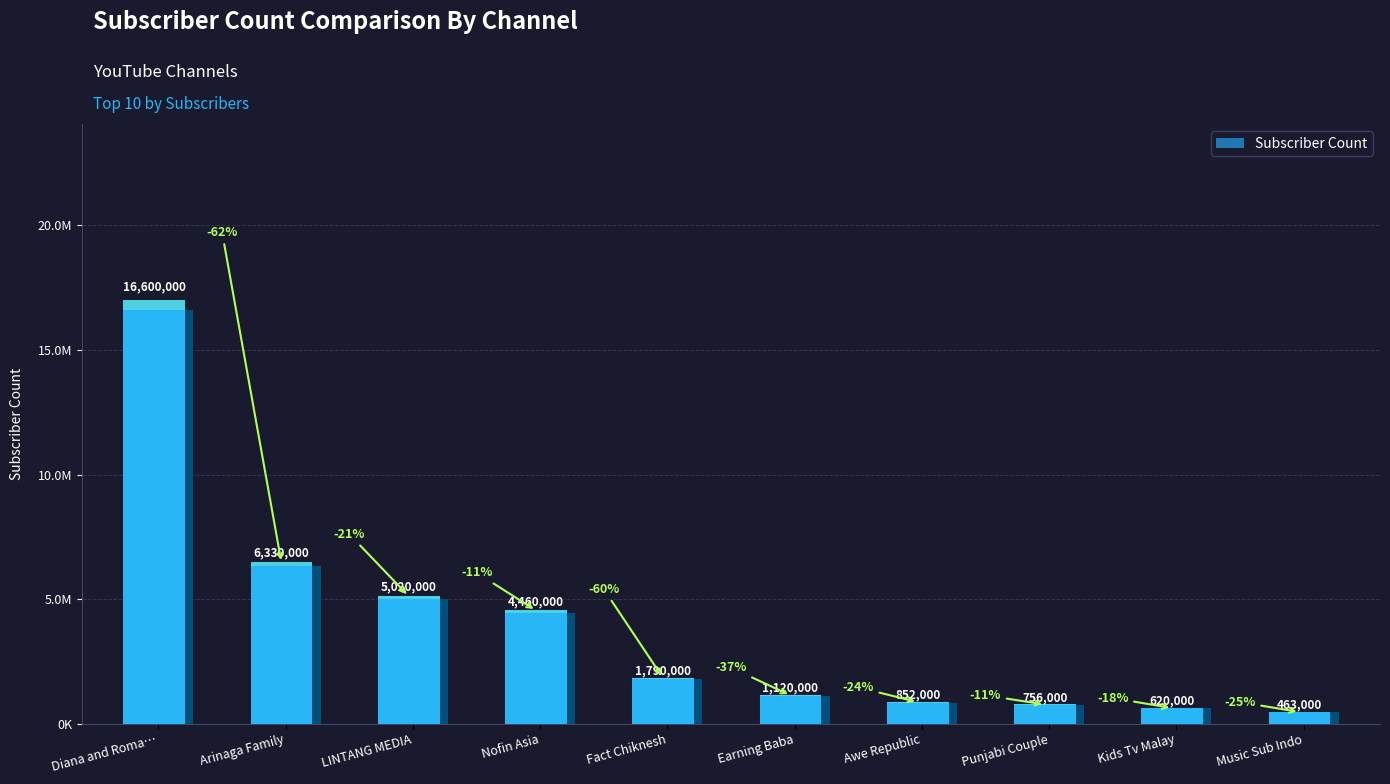

How many data points are less than 1790000?

5